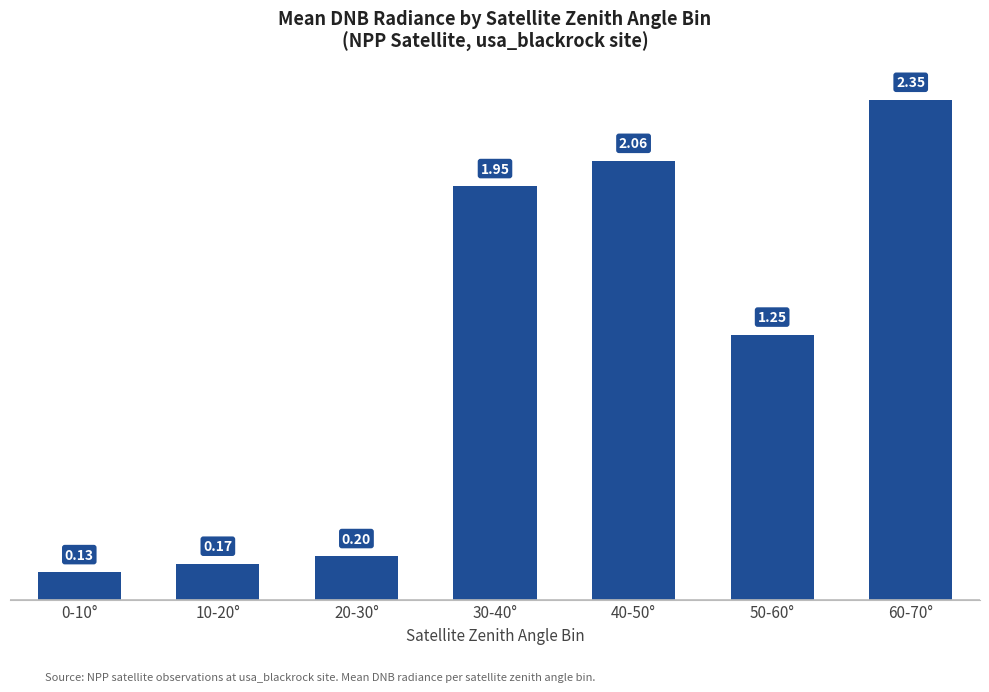

At which label does the data first exceed 1?

30-40°